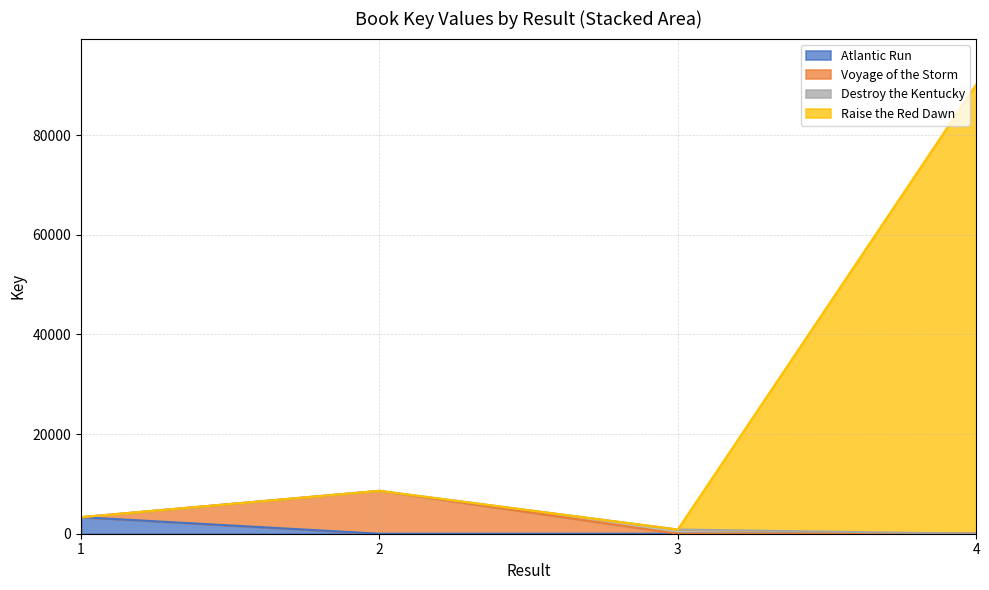

Which category has the lowest value in the Destroy the Kentucky series?

1